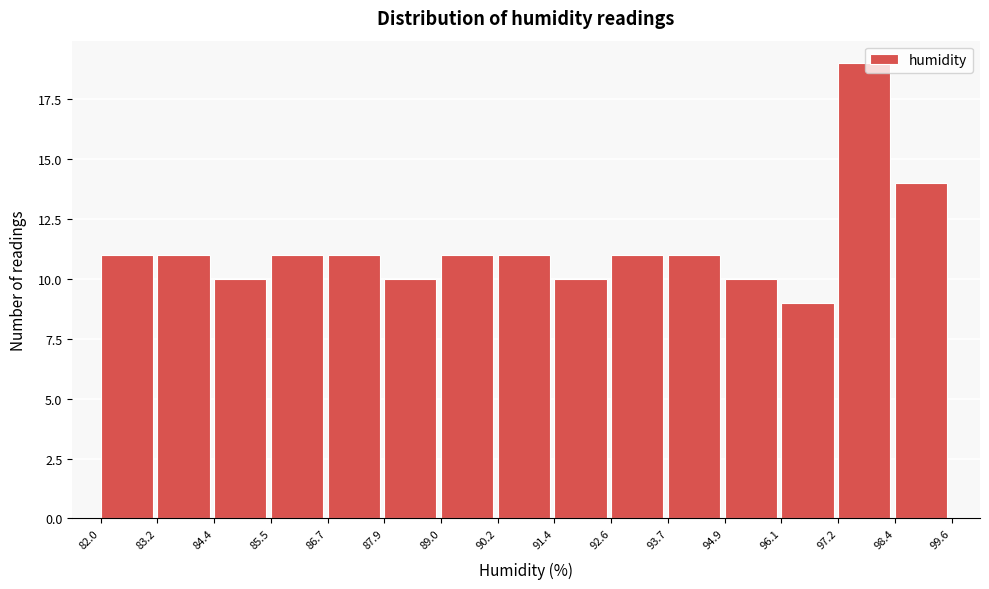

Reading right to left, what are all the values shown in this chart?

98.4=14	97.2=19	96.1=9	94.9=10	93.7=11	92.6=11	91.4=10	90.2=11	89.0=11	87.9=10	86.7=11	85.5=11	84.4=10	83.2=11	82.0=11